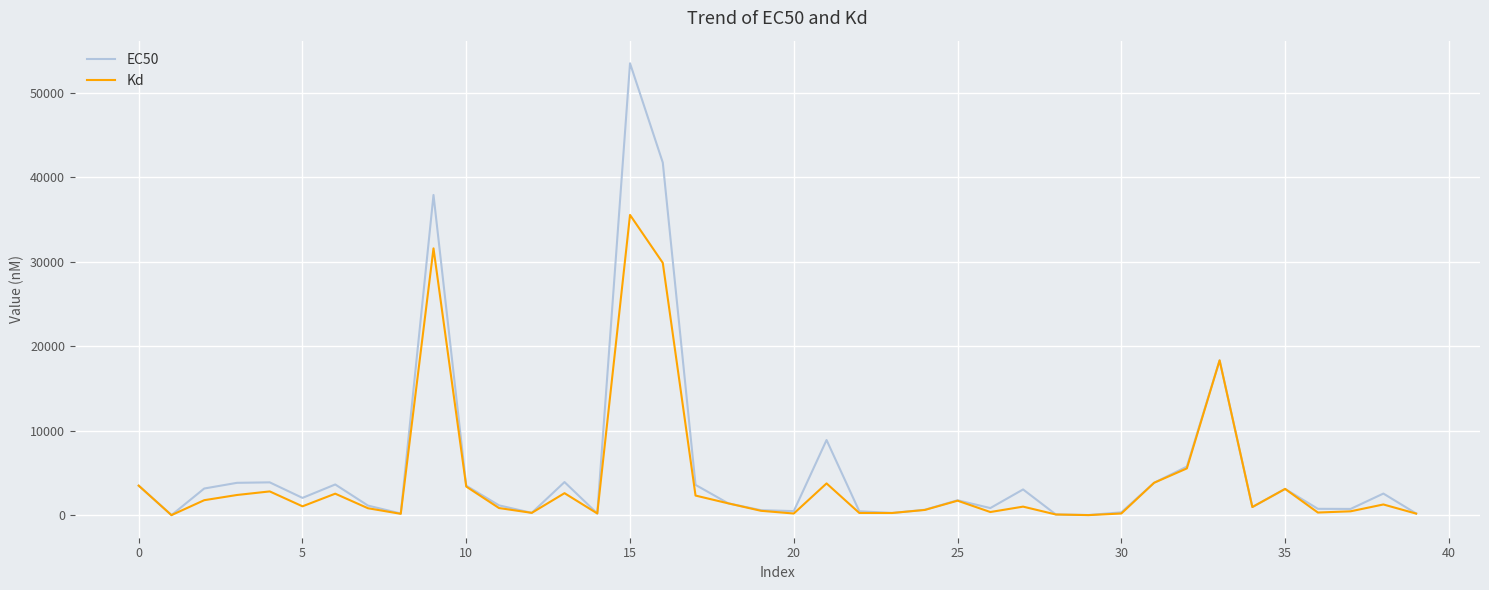

At how many categories does at least one series exceed 40292?

2